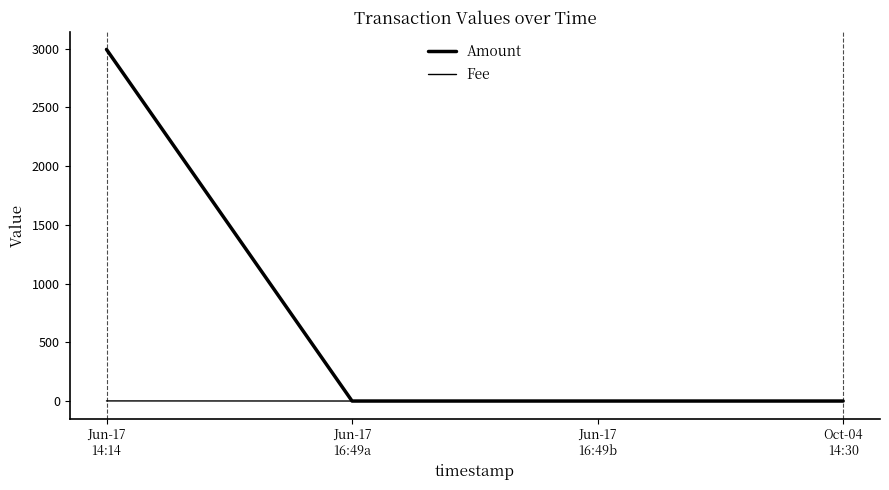

How many distinct data groups are displayed?

2